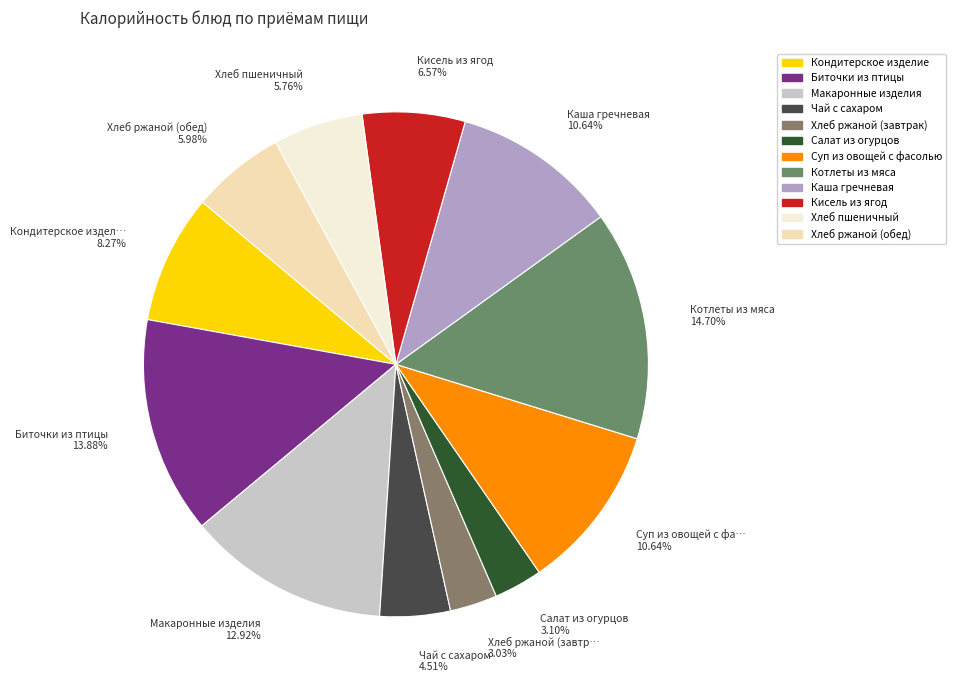

What is the ratio of the value at Кисель из ягод to the value at Суп из овощей с фасолью?

0.6